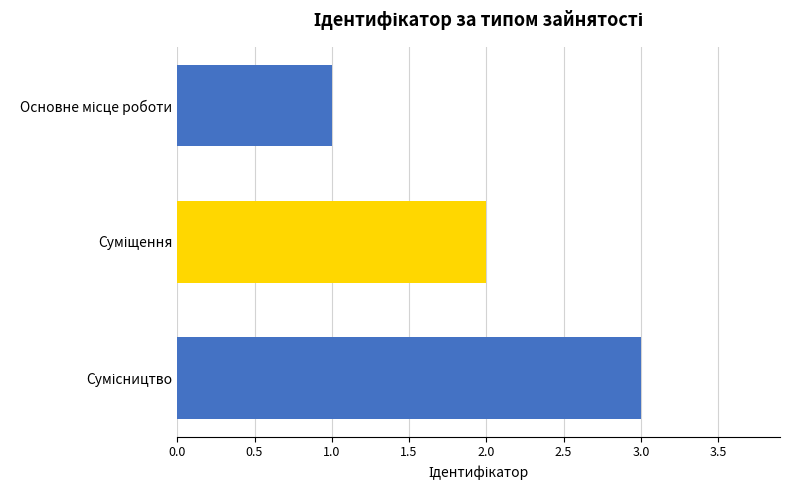

What is the maximum value shown in the chart?

3